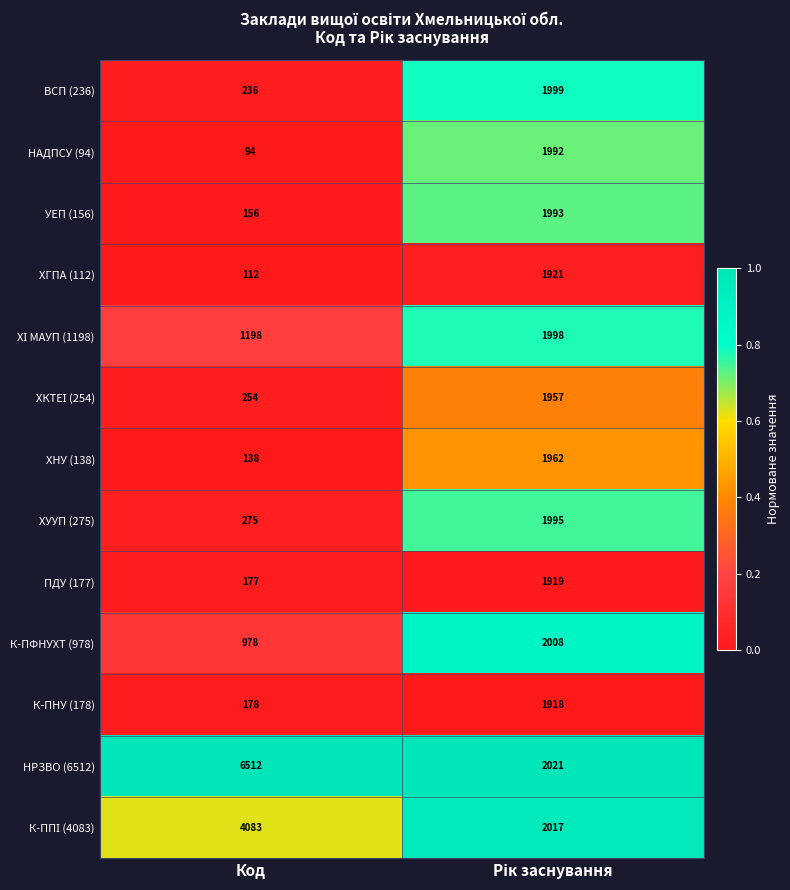

True or false: УЕП (156) has a value of 156 at Код.

True